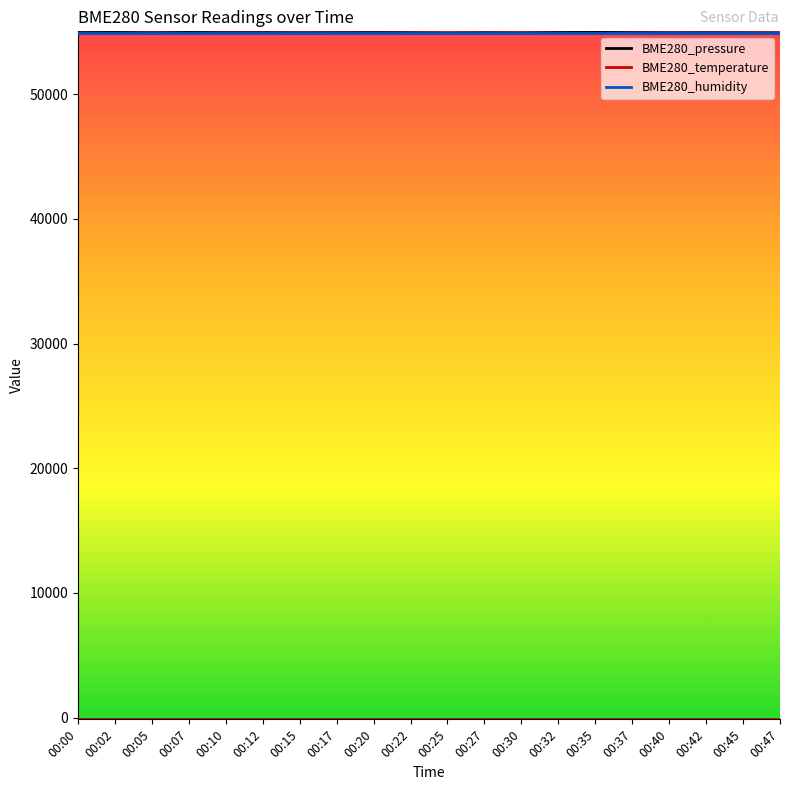

Which series has the largest range (max minus min)?

BME280_pressure